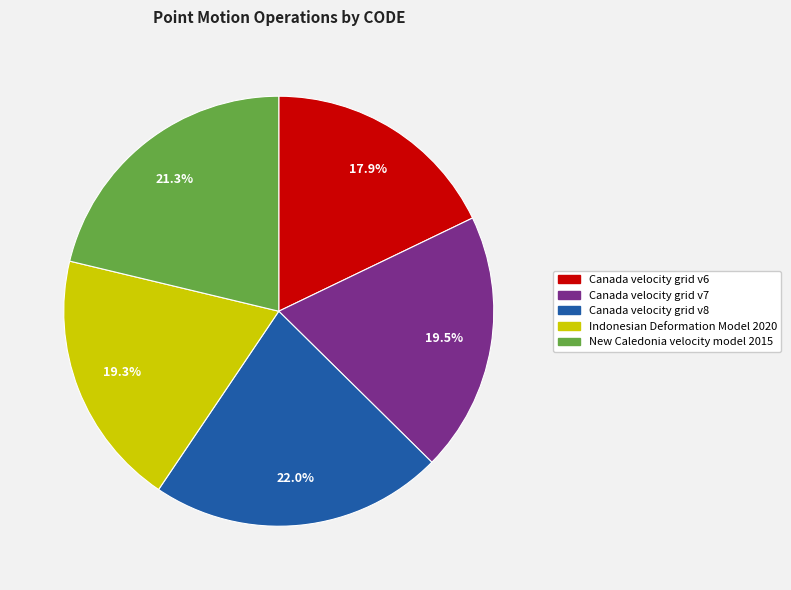

How many segments does this pie chart have?

5